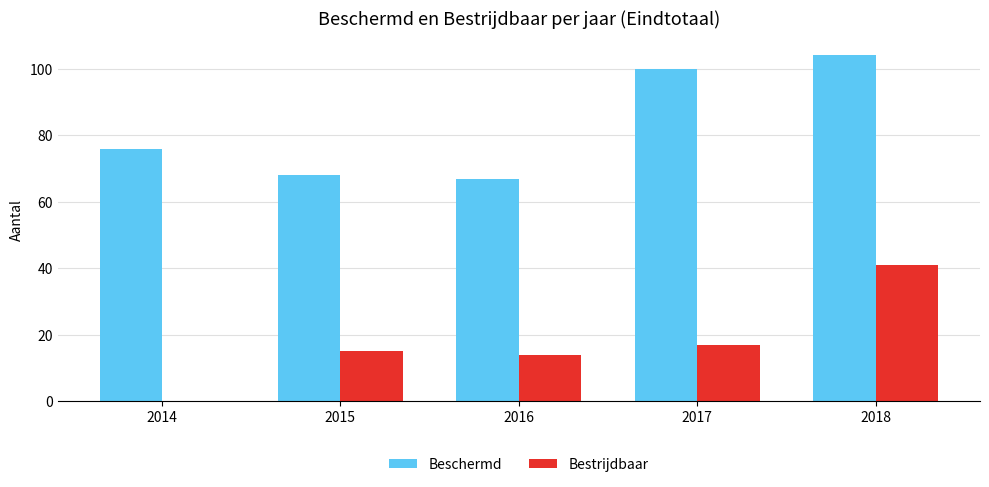

Read the Bestrijdbaar value at 2017, to the nearest 5.

15